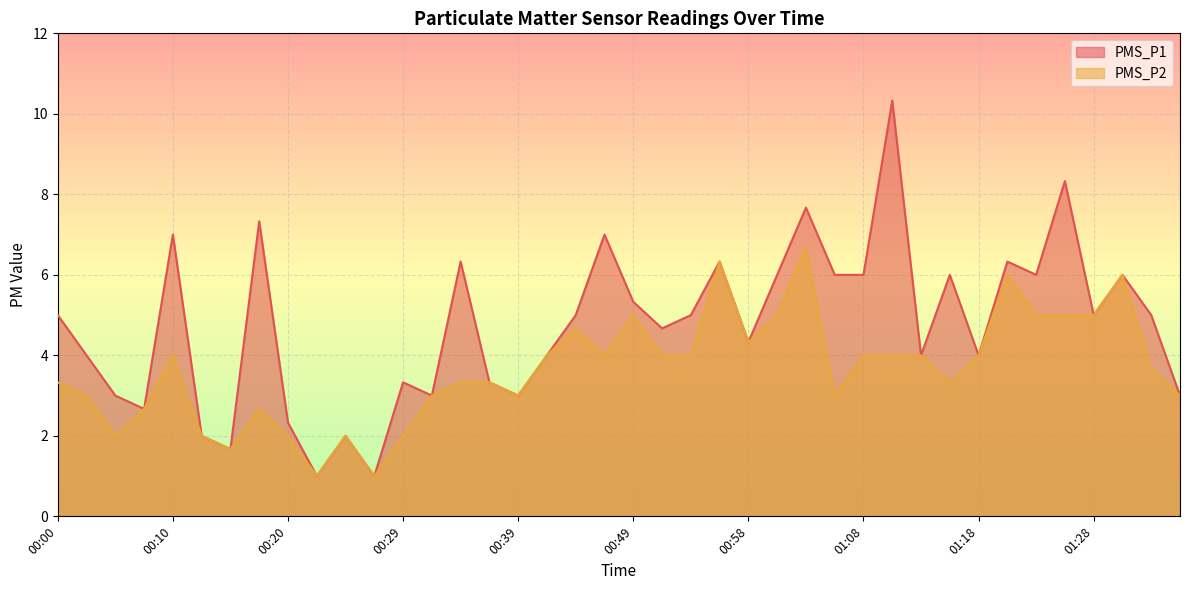

Which category has the lowest value across all series?

00:22